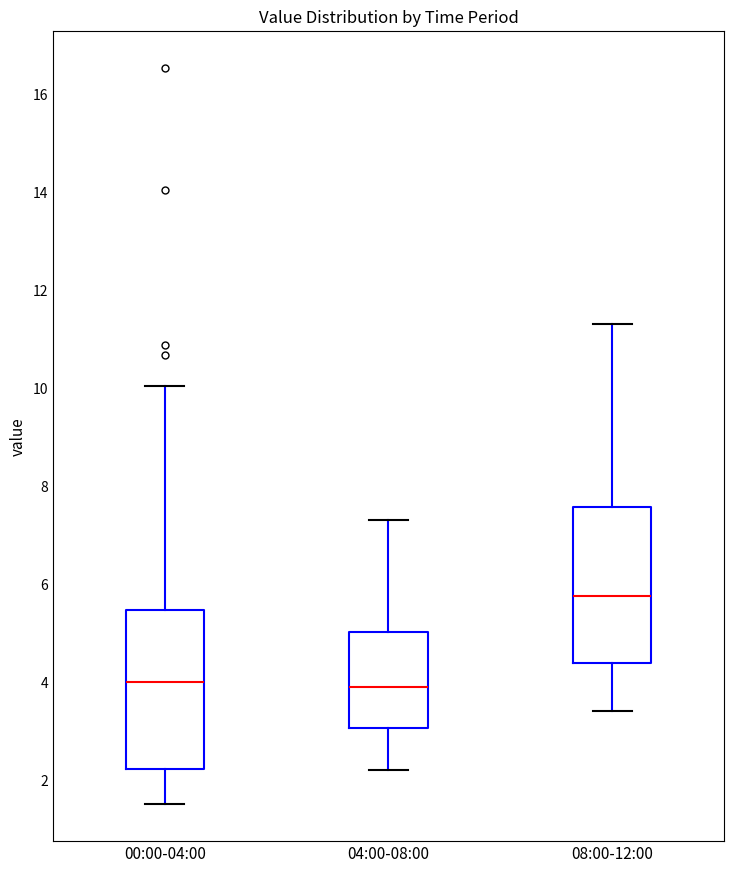

Which box has the highest median line?

08:00-12:00